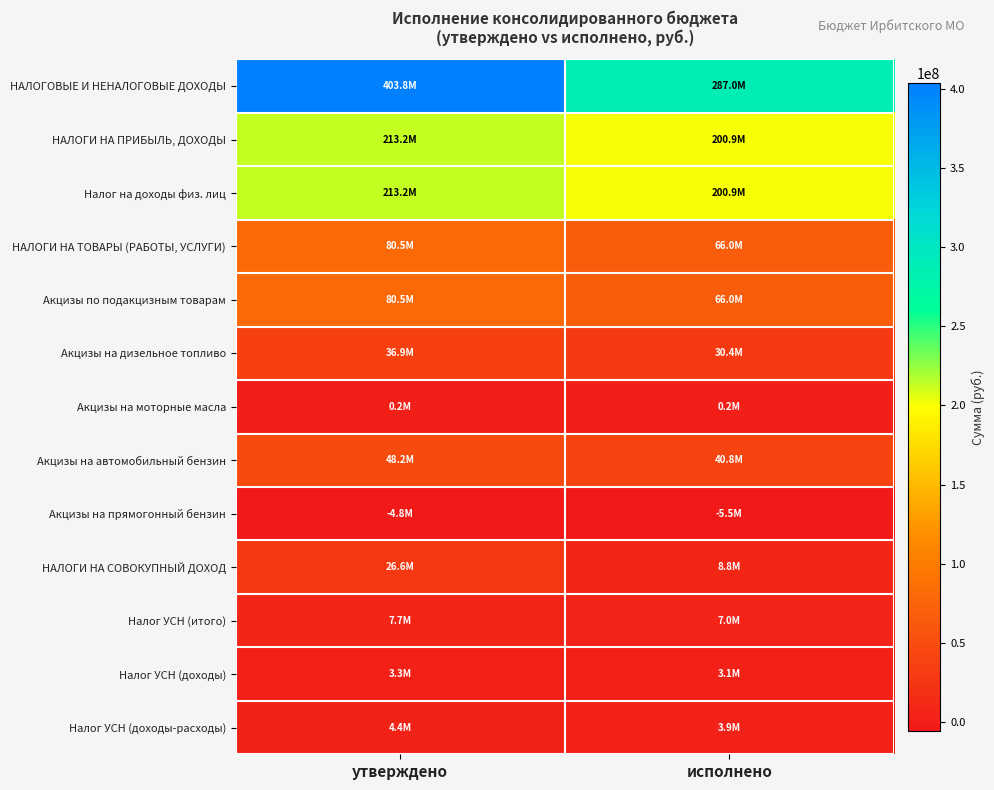

What is the smallest value displayed?

-5475350.1